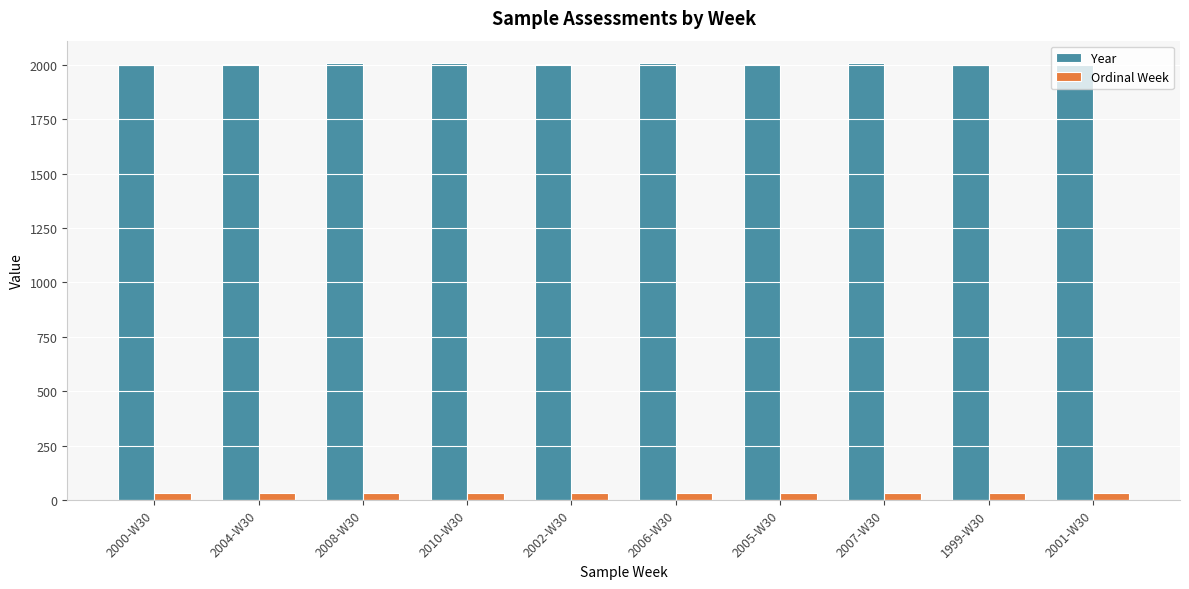

What is the spread (max minus min) of values at 2006-W30?

1976